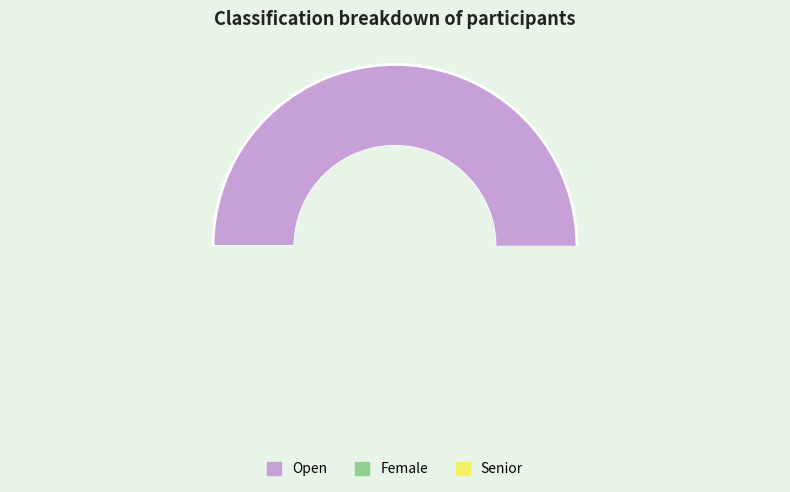

What percentage is the Senior slice, to the nearest percent?

3%